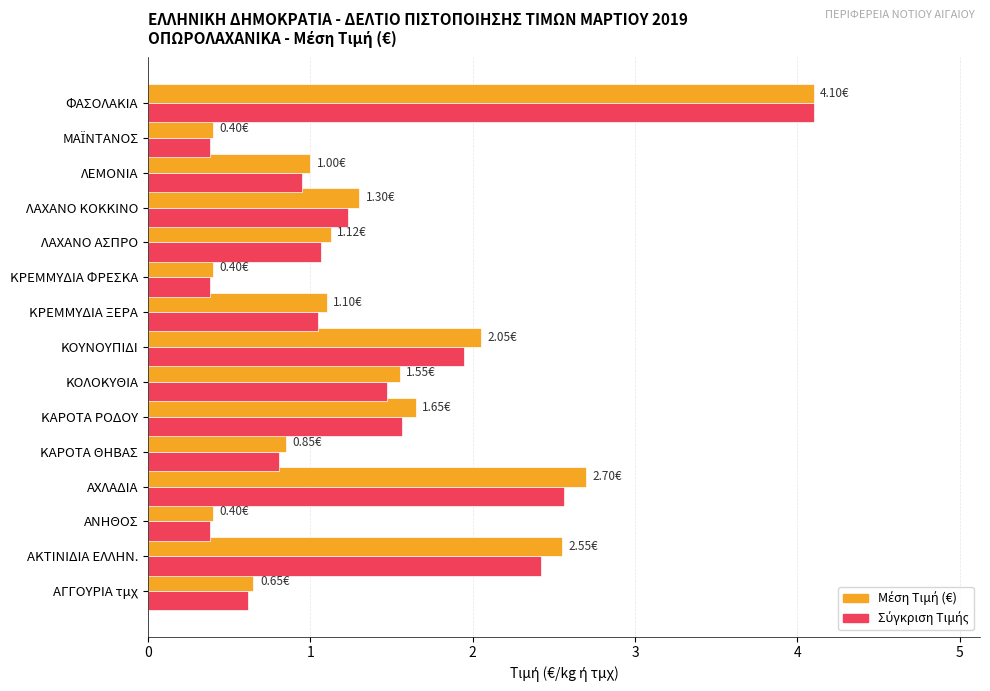

At which category is the sum across all series the highest?

ΦΑΣΟΛΑΚΙΑ